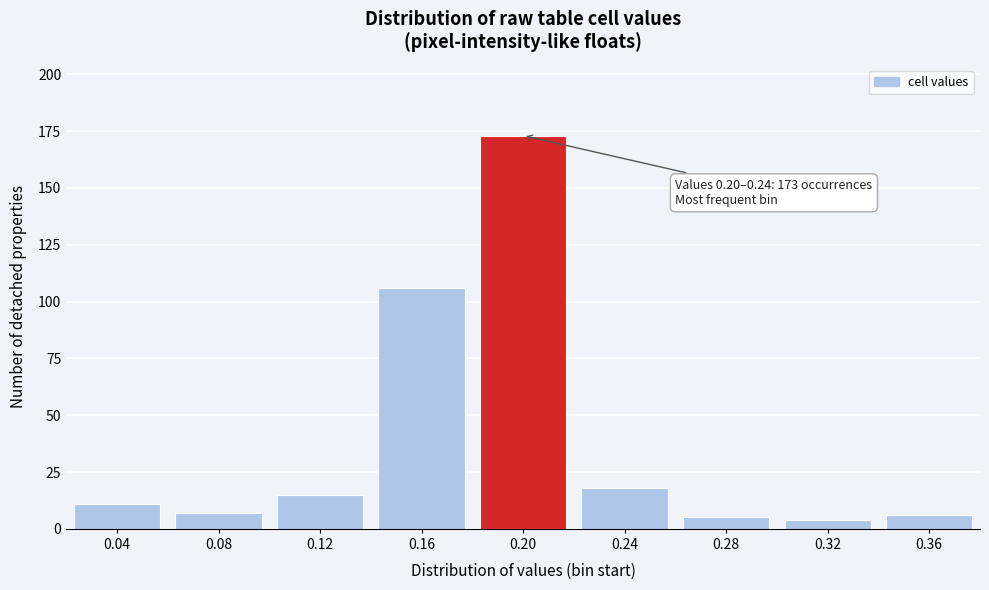

Reading left to right, what are all the values shown in this chart?

11	7	15	106	173	18	5	4	6